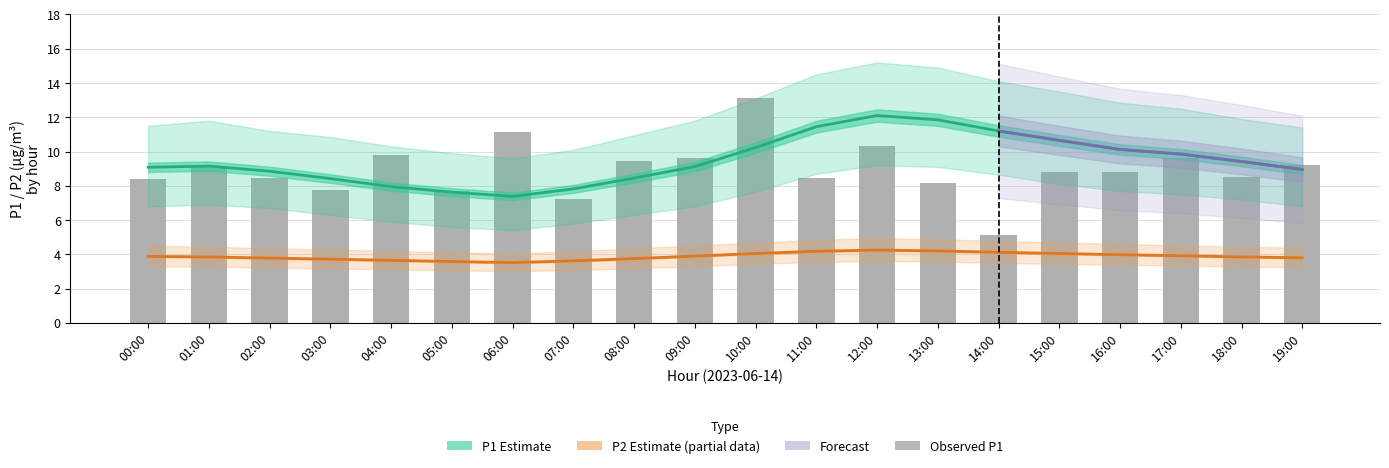

What is the lowest value of the P1_upper series?

9.6